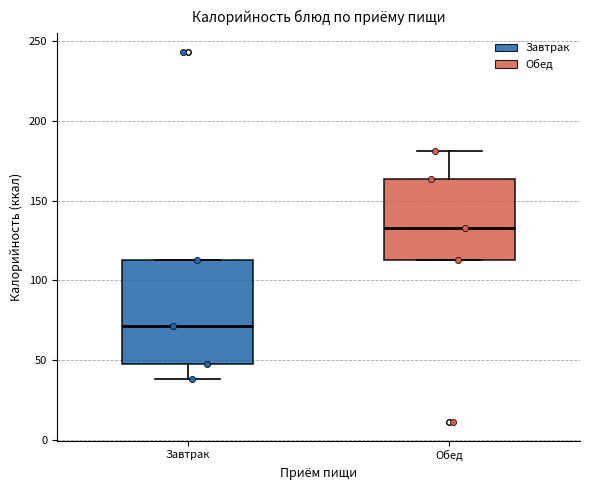

Which box's median line is the highest?

Обед